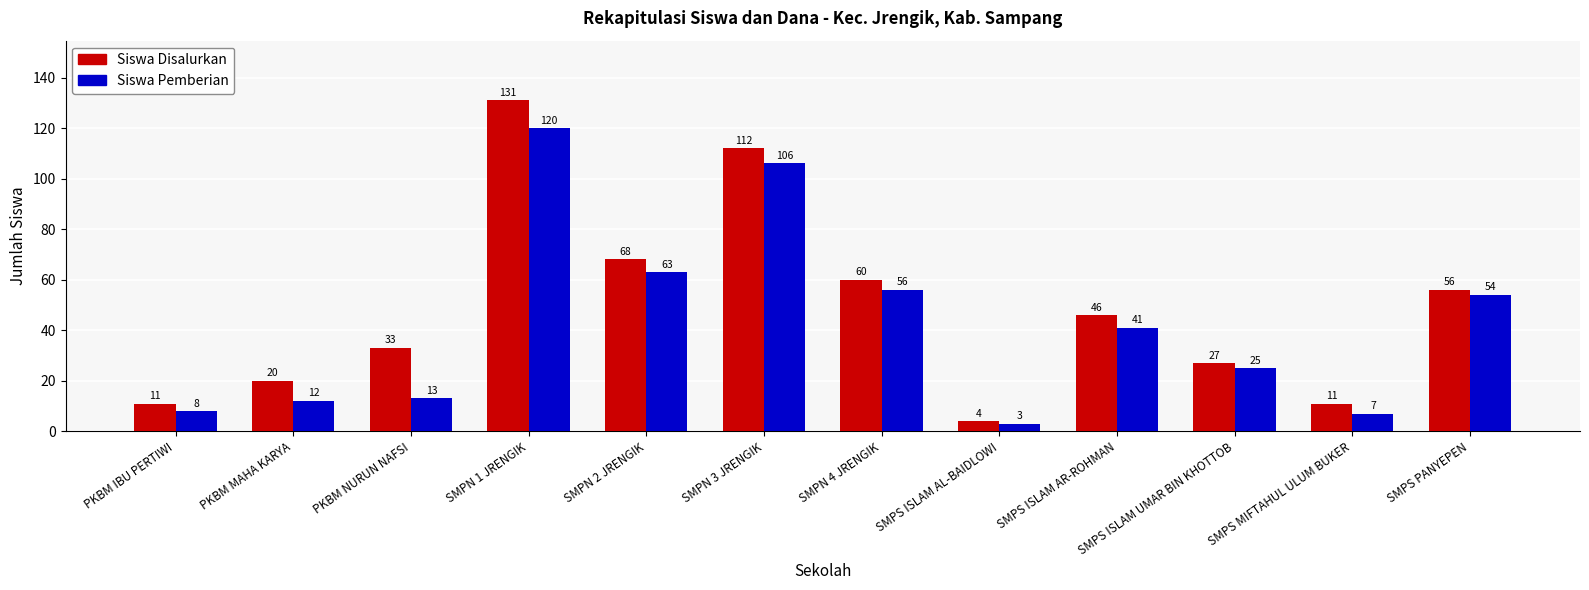

What is the spread (max minus min) of values at SMPN 2 JRENGIK?

5